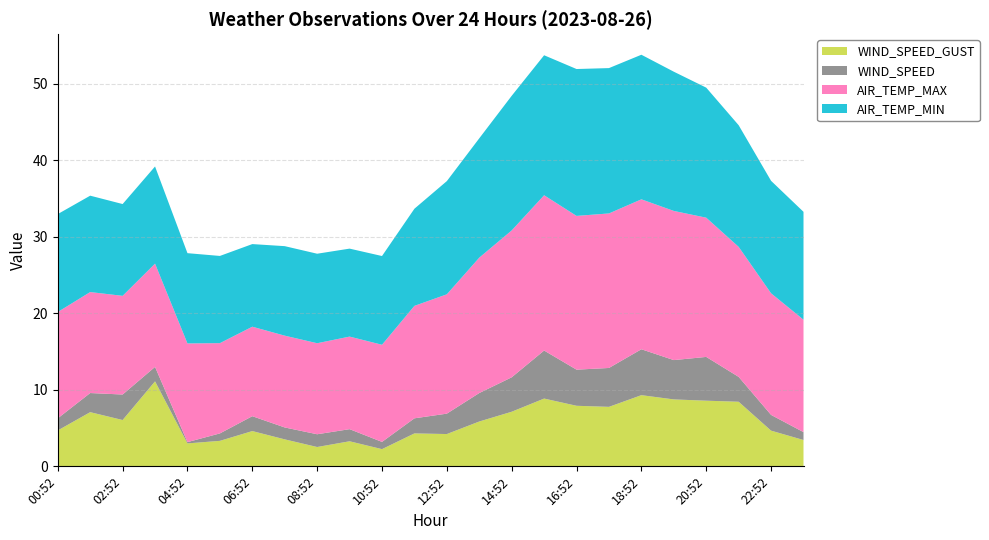

Reading left to right, transcribe all the data shown in this chart.

WIND_SPEED_GUST: 4.7	7.1	6.1	11.1	3.0	3.3	4.6	3.5	2.5	3.3	2.2	4.3	4.2	5.9	7.1	8.9	7.9	7.8	9.3	8.8	8.6	8.4	4.7	3.4
WIND_SPEED: 1.6	2.5	3.3	1.9	0.2	1.0	1.9	1.6	1.7	1.6	0.9	2.0	2.7	3.7	4.5	6.3	4.7	5.1	6.0	5.1	5.7	3.2	2.1	1.0
AIR_TEMP_MAX: 13.9	13.2	12.9	13.5	12.9	11.8	11.7	12.0	11.9	12.1	12.7	14.7	15.6	17.7	19.2	20.3	20.1	20.2	19.6	19.5	18.2	17.0	15.9	14.7
AIR_TEMP_MIN: 12.8	12.6	12.0	12.7	11.8	11.4	10.8	11.7	11.7	11.5	11.6	12.7	14.8	15.6	17.6	18.3	19.2	19.0	18.9	18.2	17.0	15.9	14.7	14.1